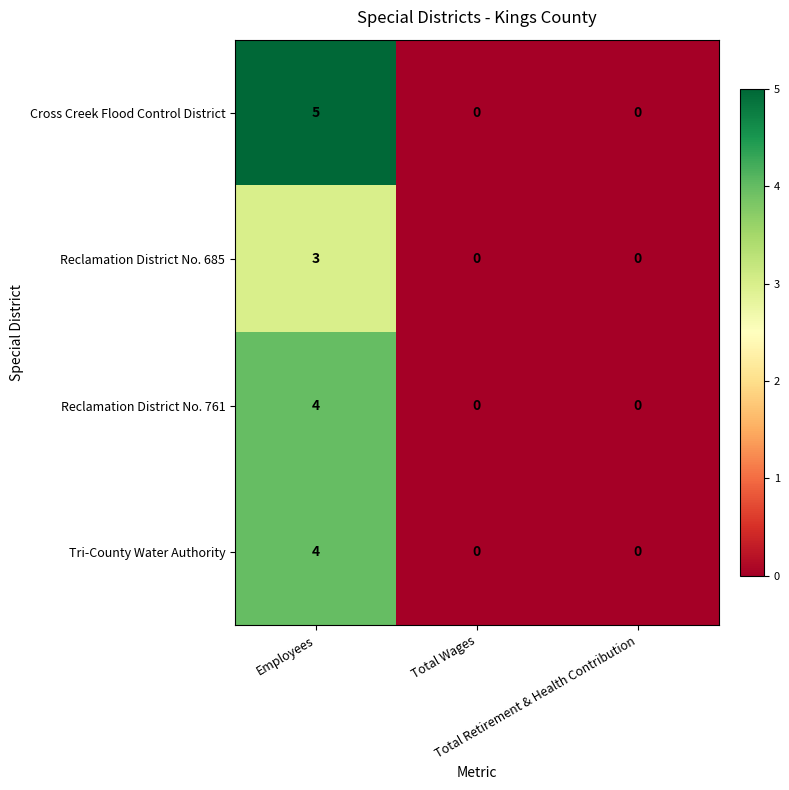

How many Reclamation District No. 761 values are between 0 and 4?

3